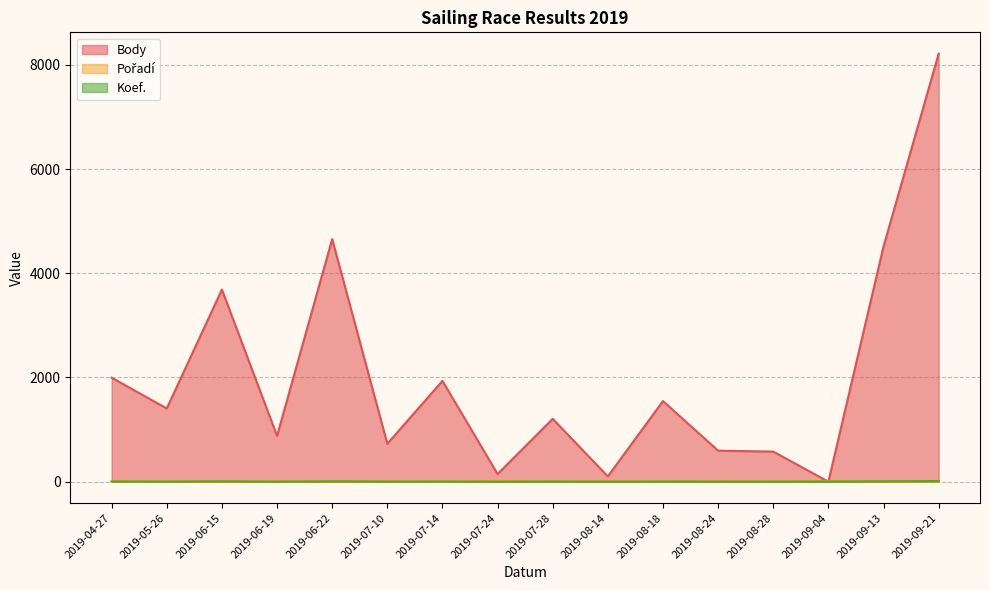

Is the value of Pořadí at 2019-08-18 greater than the value of Koef. at 2019-08-14?

Yes